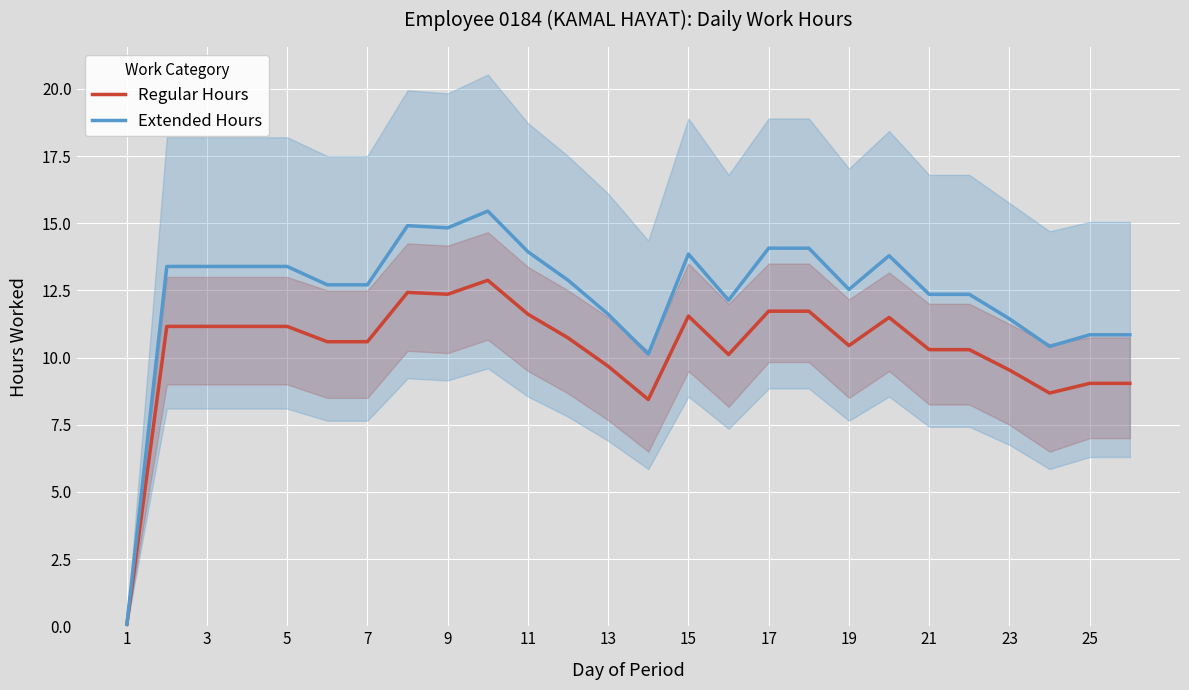

Is this an area chart (filled region under the line)?

No